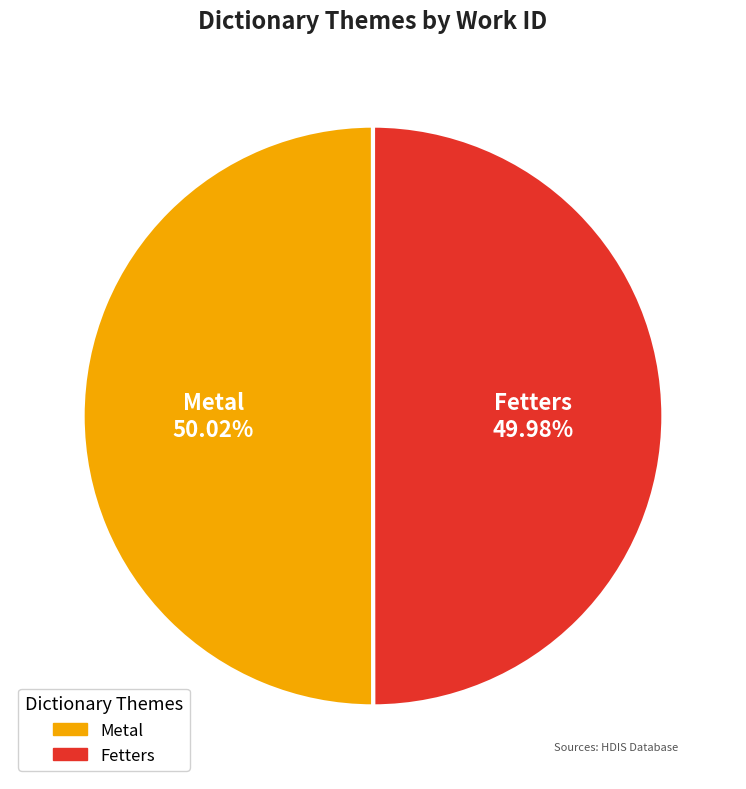

How many segments does this pie chart have?

2